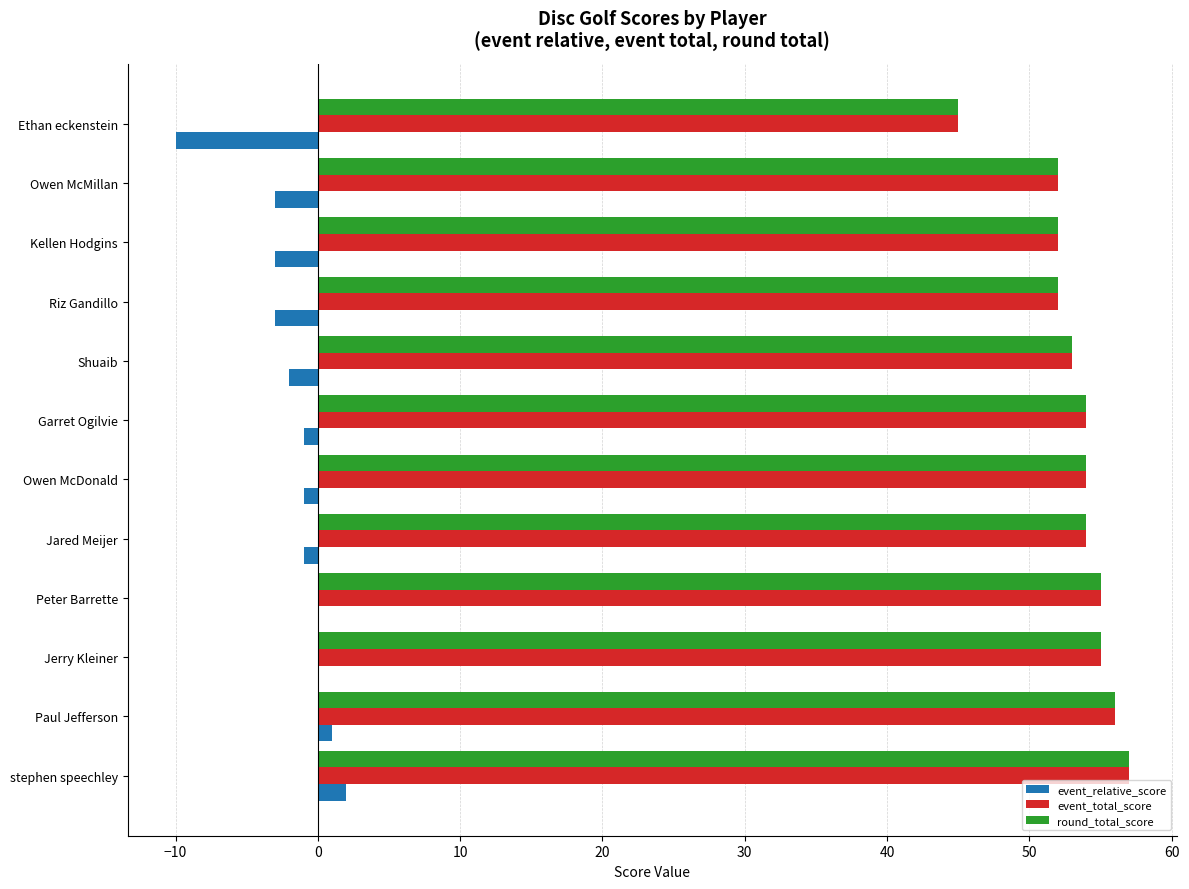

Is the value of event_relative_score at Shuaib greater than the value of event_total_score at Owen McMillan?

No